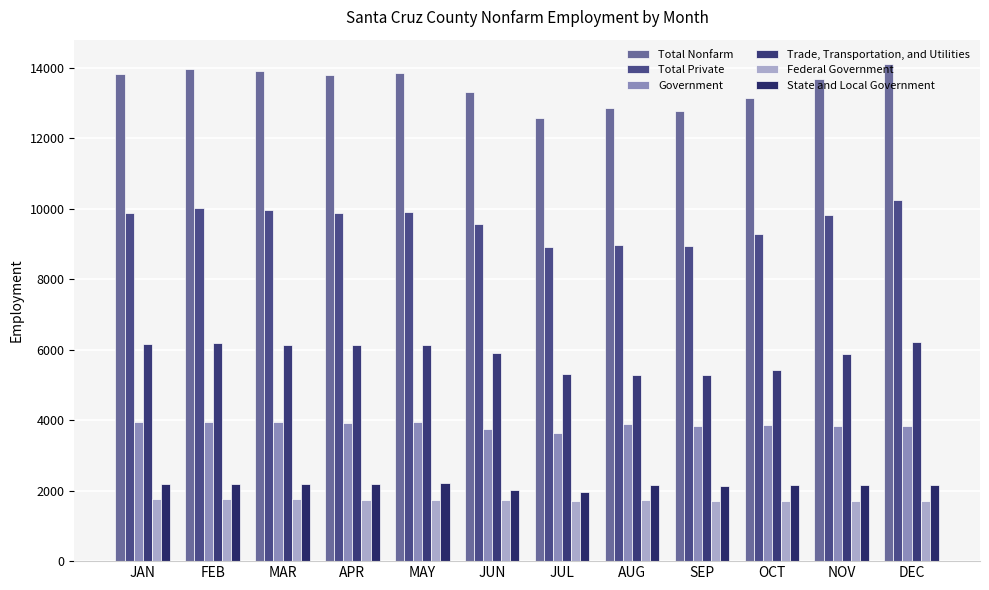

What are all the series names shown in the legend?

Total Nonfarm, Total Private, Government, Trade, Transportation, and Utilities, Federal Government, State and Local Government